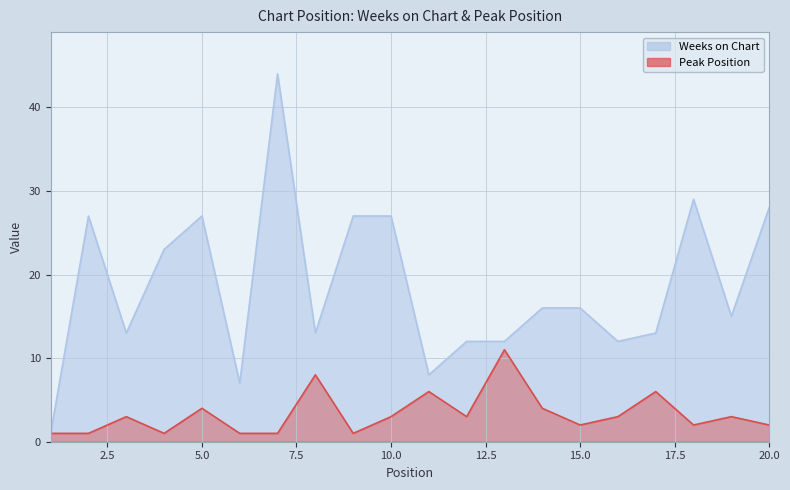

Which series has the largest range (max minus min)?

Weeks on Chart